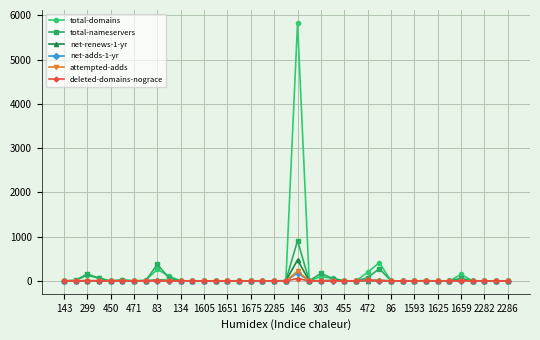

Which series has the largest total across all categories?

total-domains